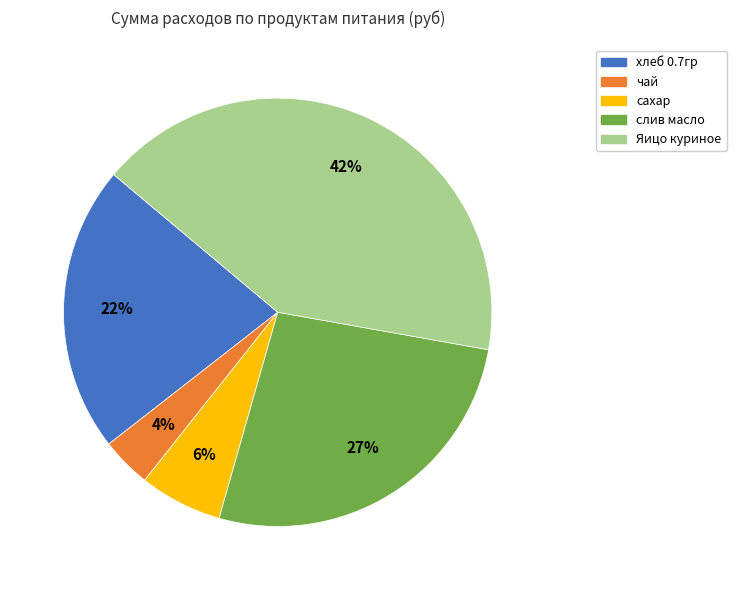

To the nearest percent, what percentage of the pie is сахар?

6%